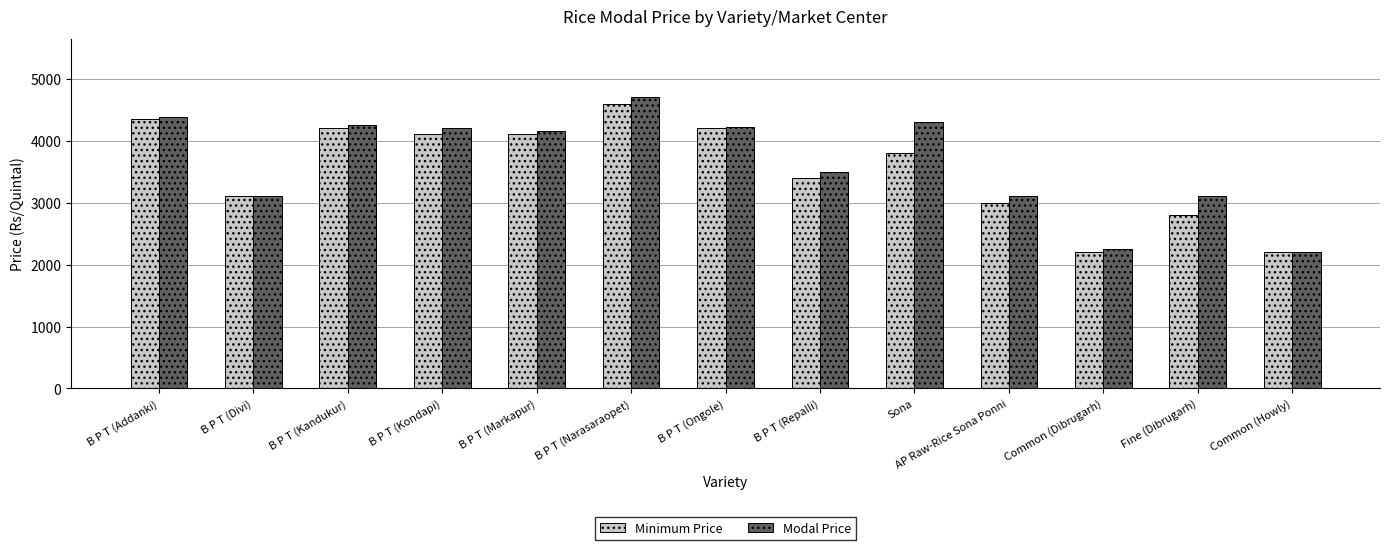

What is the sum of all Minimum Price values?

46050